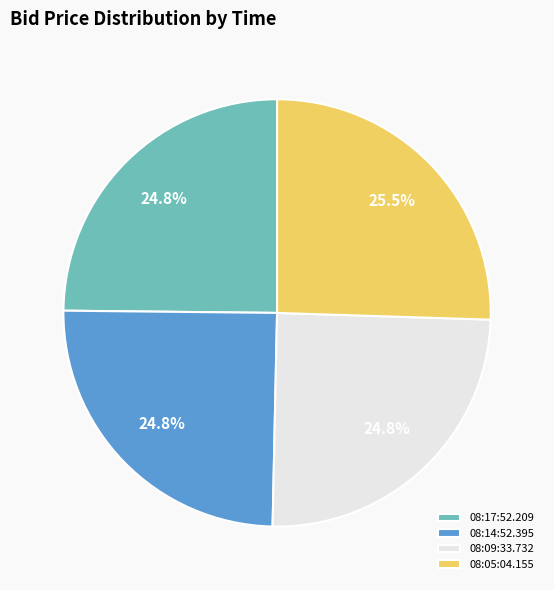

What is the largest slice in the pie chart?

08:05:04.155